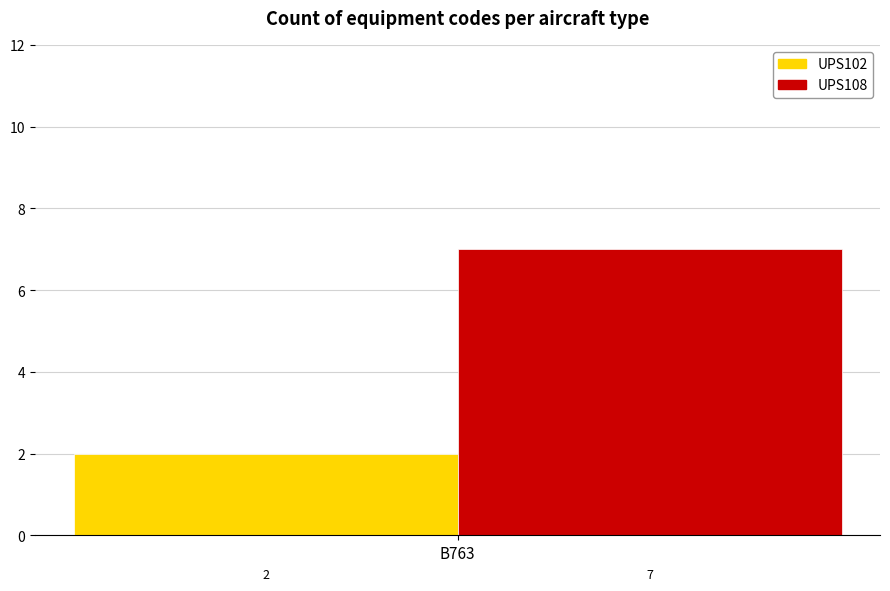

Reading left to right, list all the values displayed in this chart.

UPS102: 2
UPS108: 7